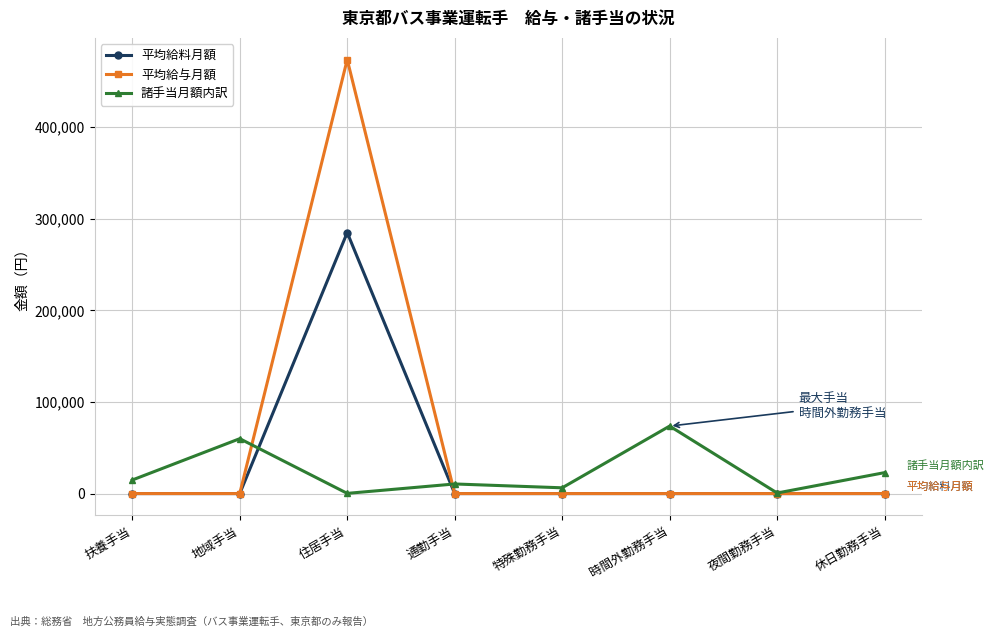

Does the chart have visible grid lines?

Yes